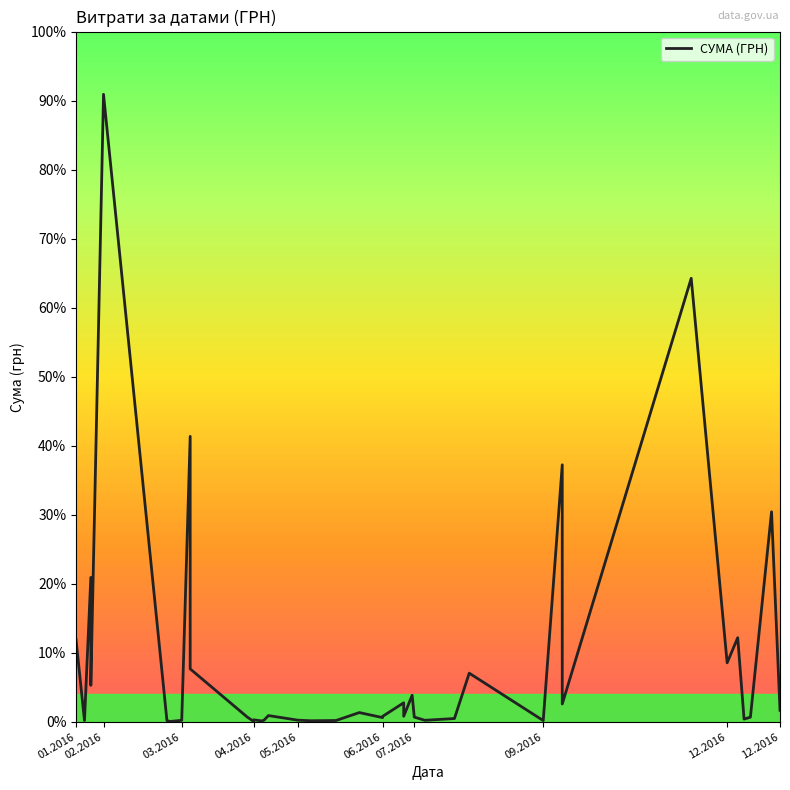

Is this an area chart (filled region under the line)?

No